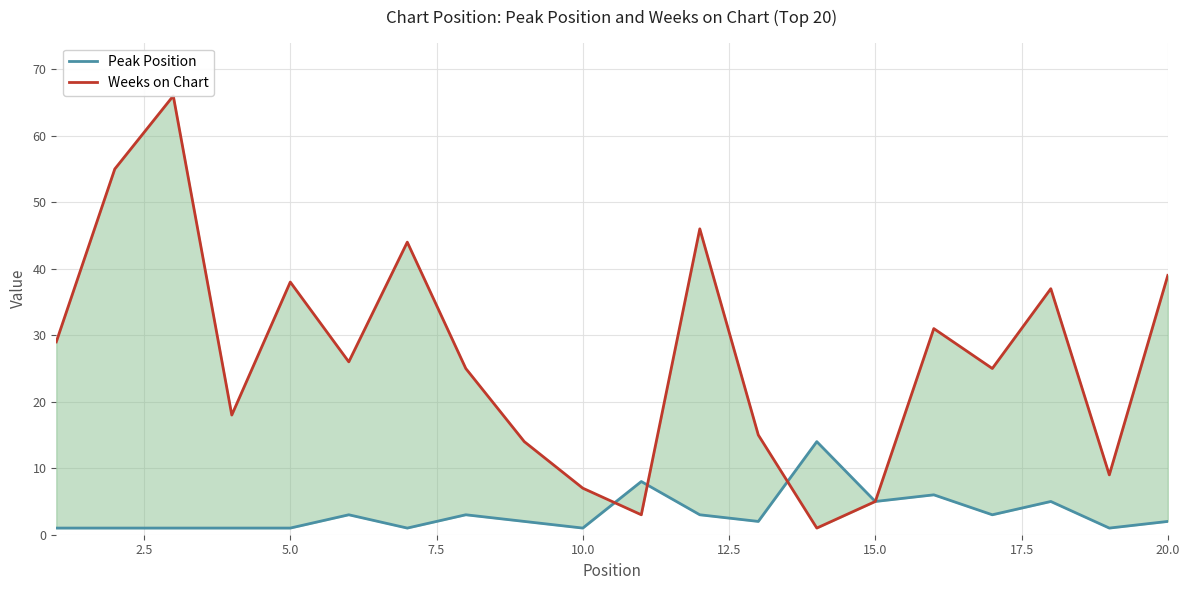

Which series has the largest total across all categories?

Weeks on Chart